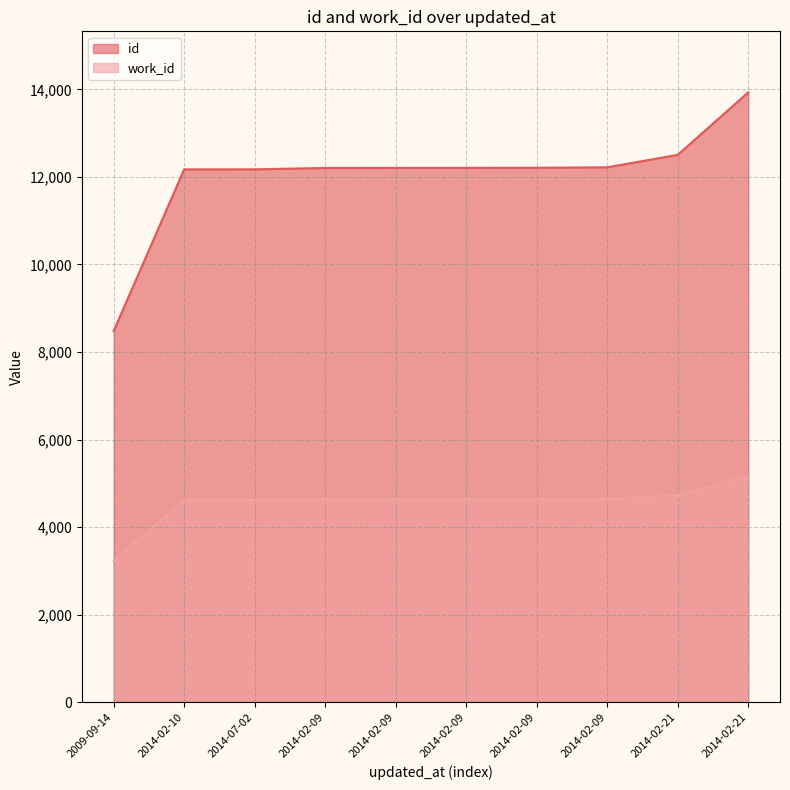

Which series changed the most between 2014-02-09 and 2014-02-21?

id